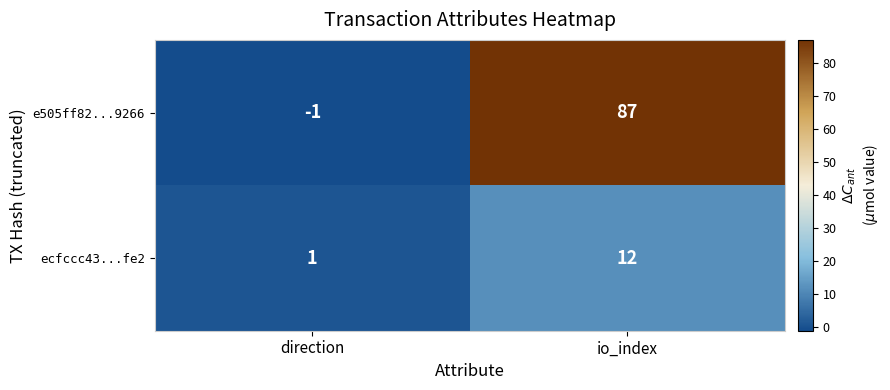

Between direction and io_index, which series saw the biggest shift?

e505ff82...9266